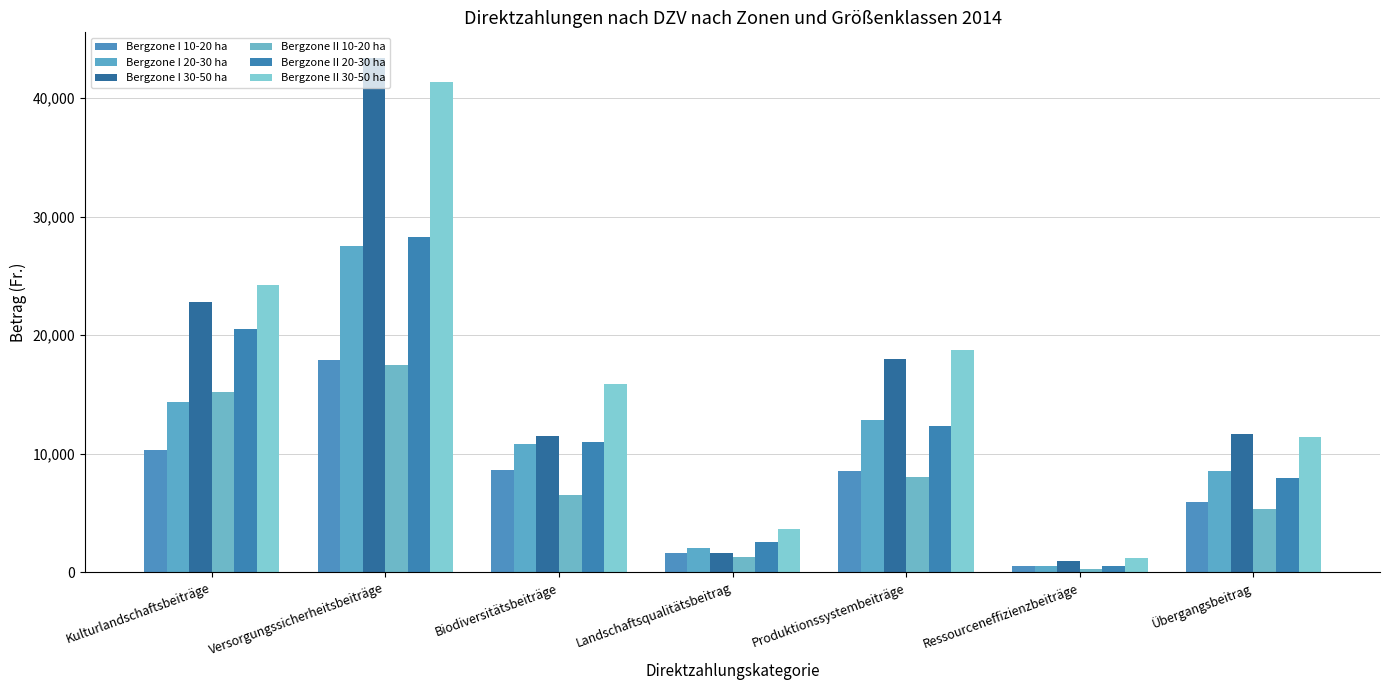

Does the chart contain any negative values?

No